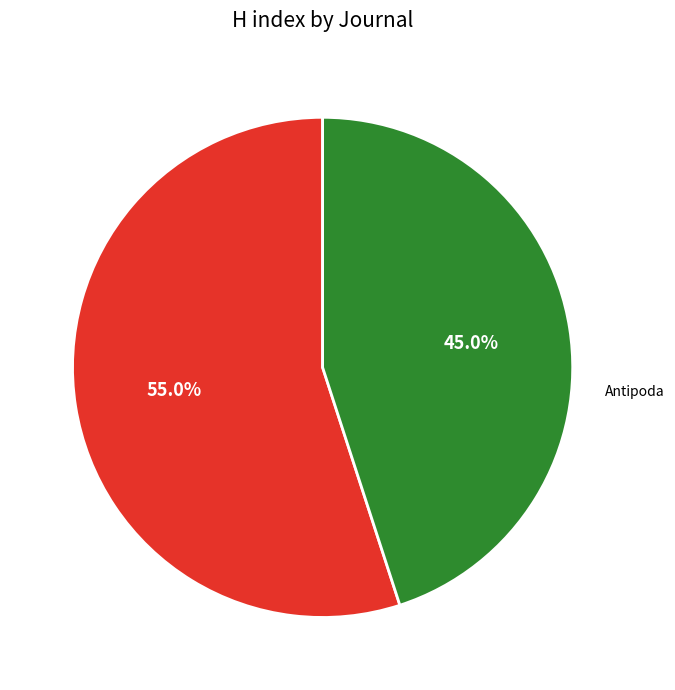

Is there a majority slice in this chart?

Yes